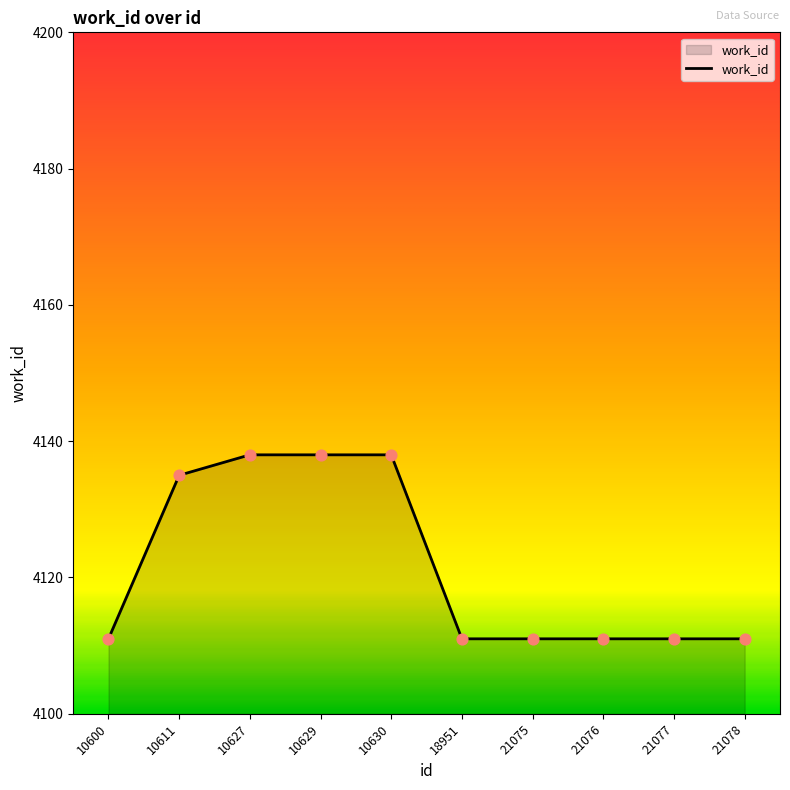

What is the change in value from 10600 to 10627?

+27